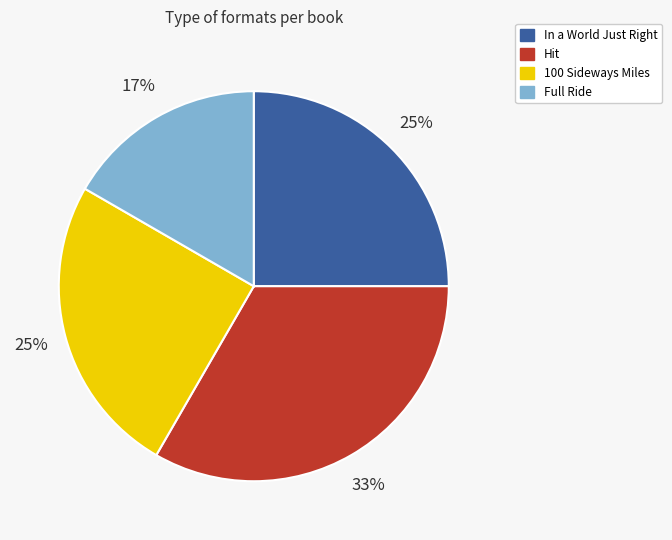

What percentage is the Hit slice, to the nearest percent?

33%